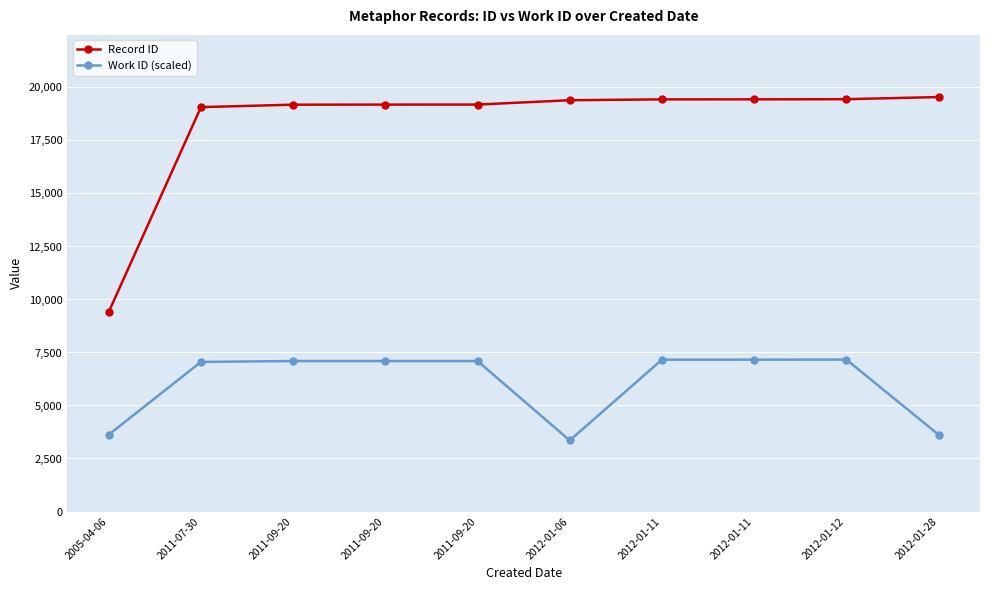

Rank the series at 2011-09-20 from lowest to highest value.

Work ID (scaled), Record ID